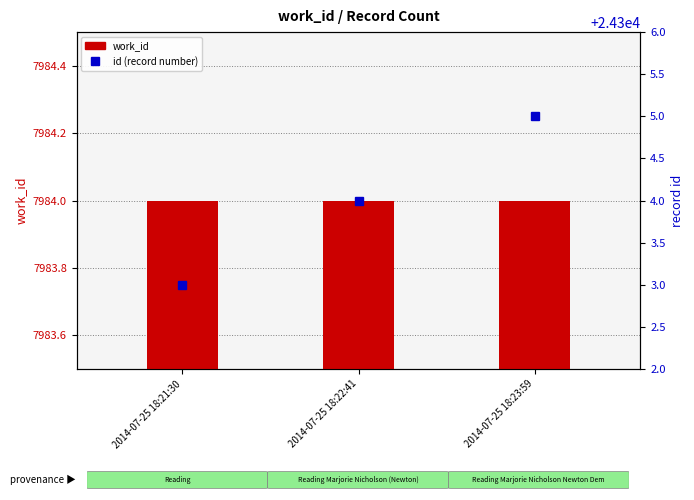

Does the chart contain any negative values?

No